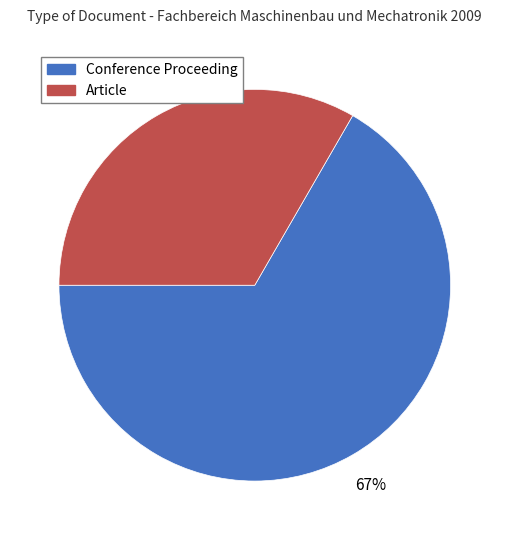

Is the sum of Conference Proceeding and Article greater than half?

Yes